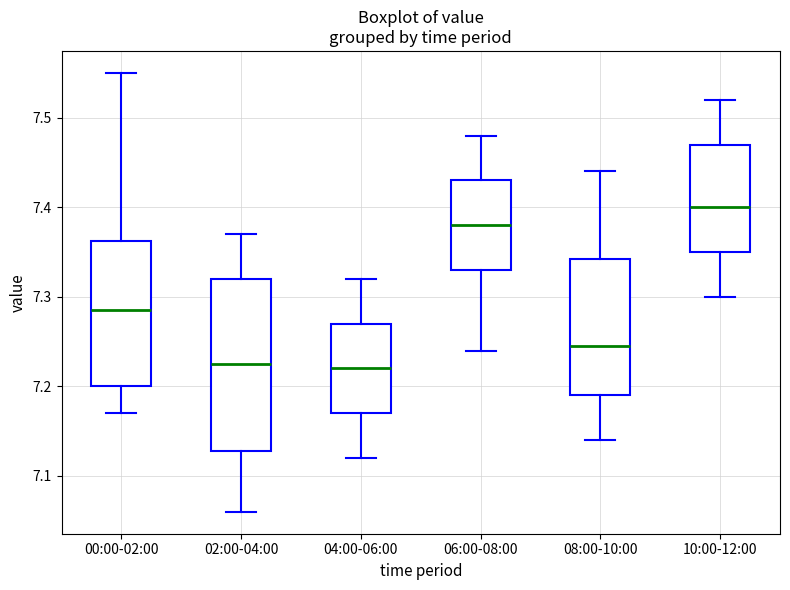

Reading left to right, read every box against the y-axis: the position of its median line, the range the box covers, and the ends of its whiskers. The values are not printed on the chart, so give them approximately, as read against the axis.

00:00-02:00: median 7.29, box 7.20 to 7.36, whiskers 7.17 to 7.55
02:00-04:00: median 7.23, box 7.13 to 7.32, whiskers 7.06 to 7.37
04:00-06:00: median 7.22, box 7.17 to 7.27, whiskers 7.12 to 7.32
06:00-08:00: median 7.38, box 7.33 to 7.43, whiskers 7.24 to 7.48
08:00-10:00: median 7.25, box 7.19 to 7.34, whiskers 7.14 to 7.44
10:00-12:00: median 7.40, box 7.35 to 7.47, whiskers 7.30 to 7.52